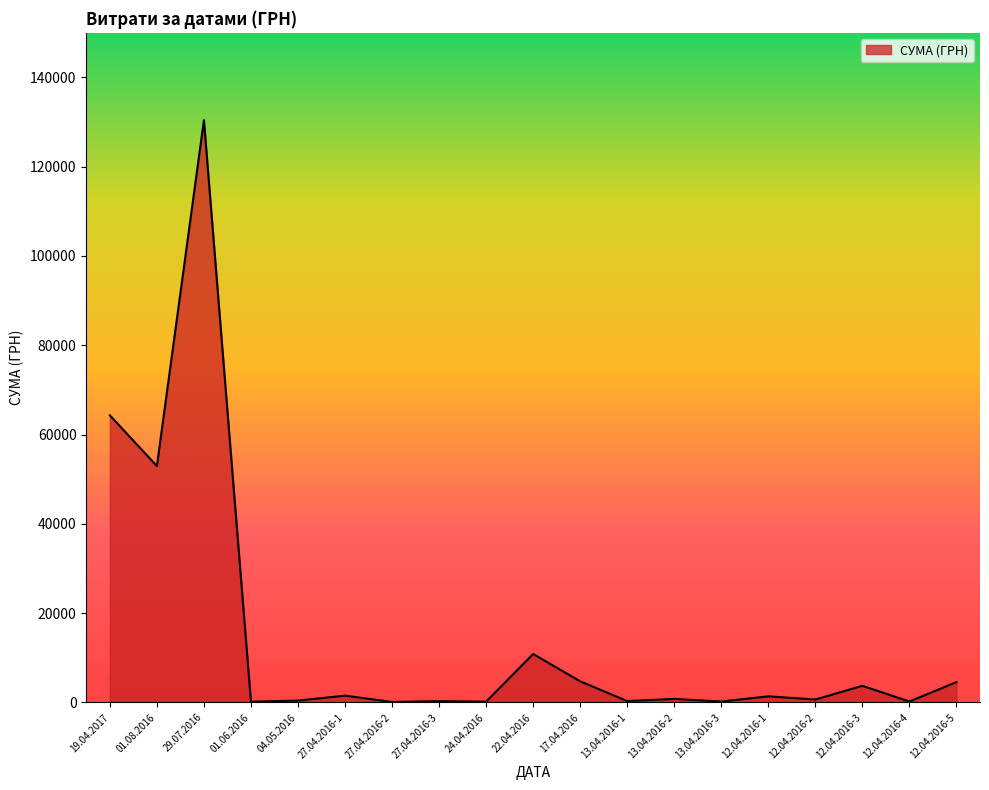

Between 29.07.2016 and 19.04.2017, which is larger?

29.07.2016